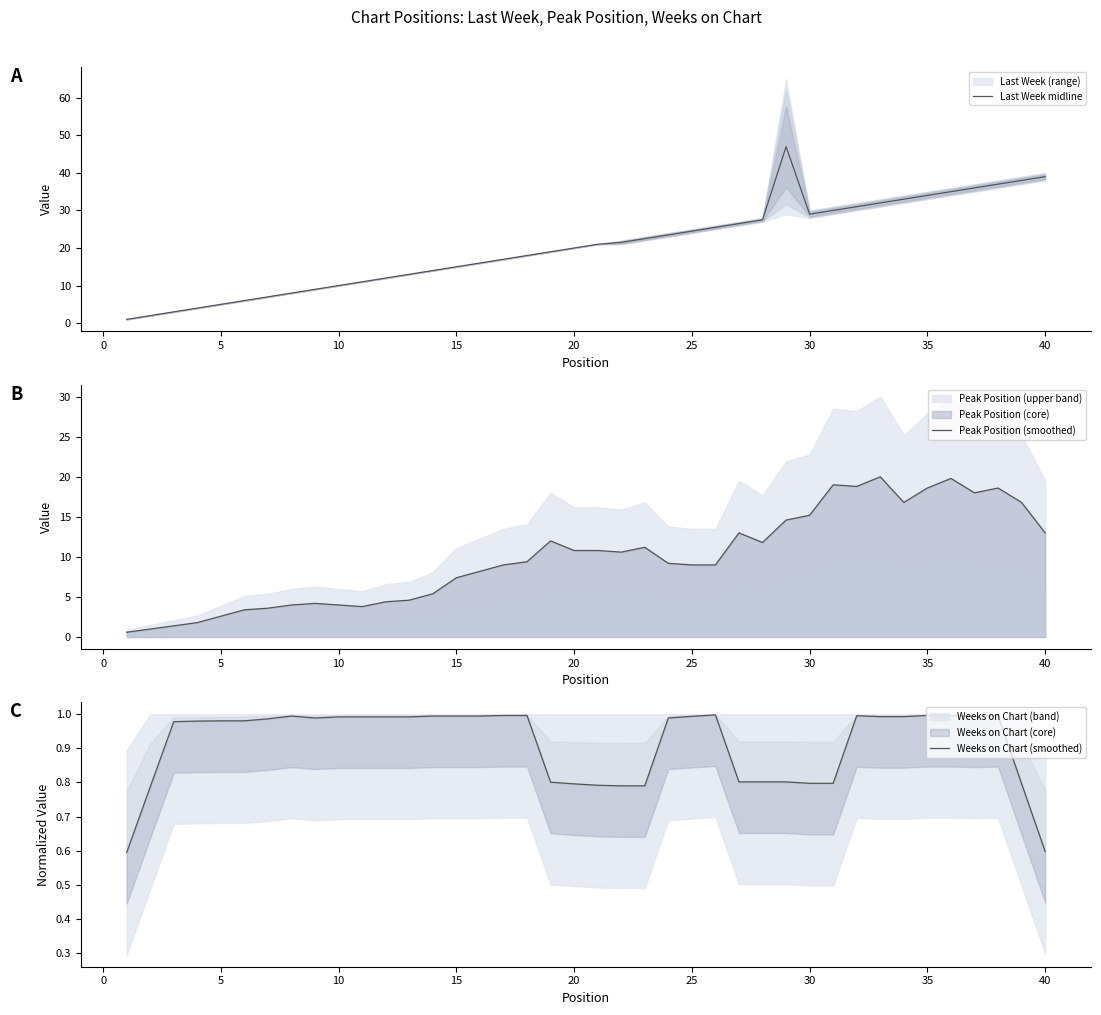

How many values in the Last Week midline series exceed 21?

19